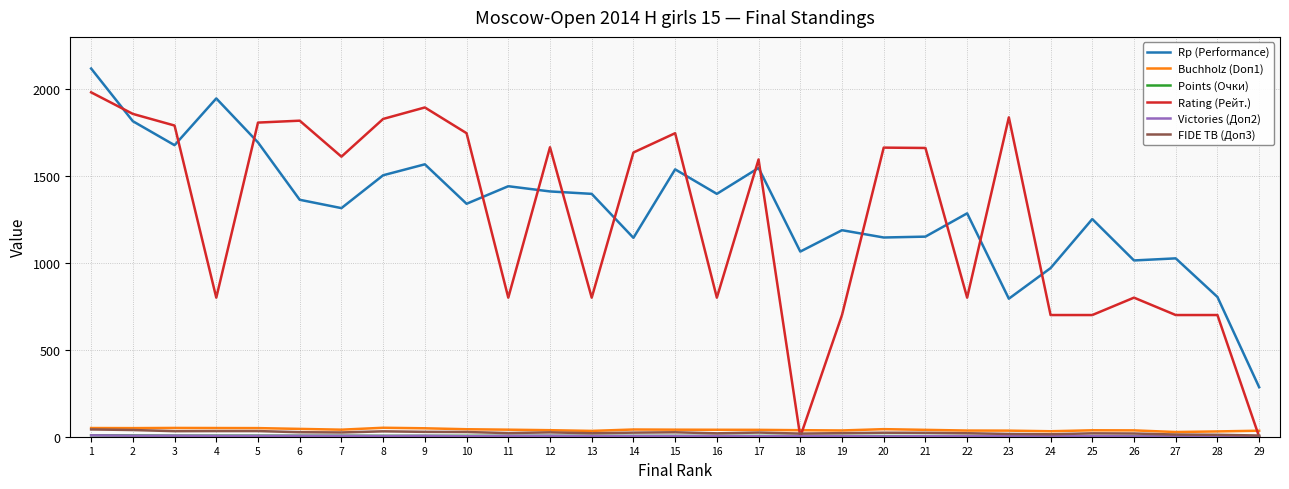

Which series changed the most between 16 and 20?

Rating (Рейт.)